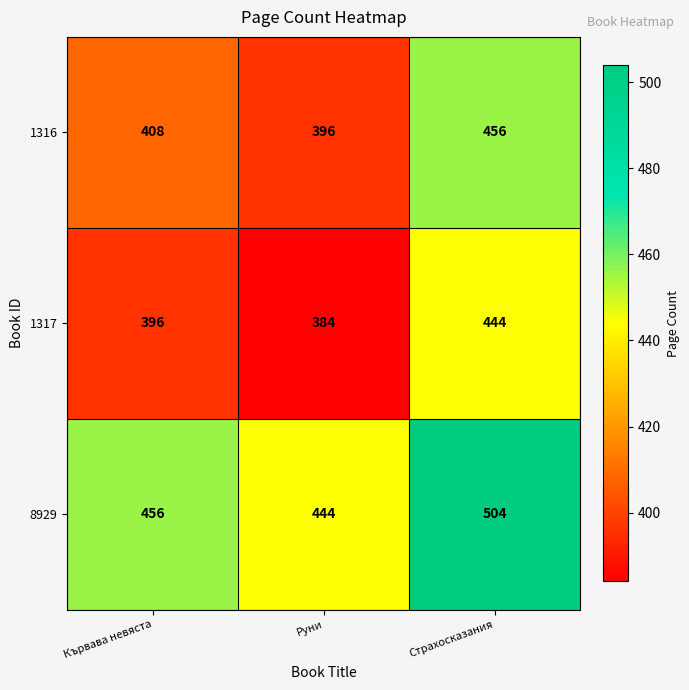

What is the minimum value shown in the chart?

384